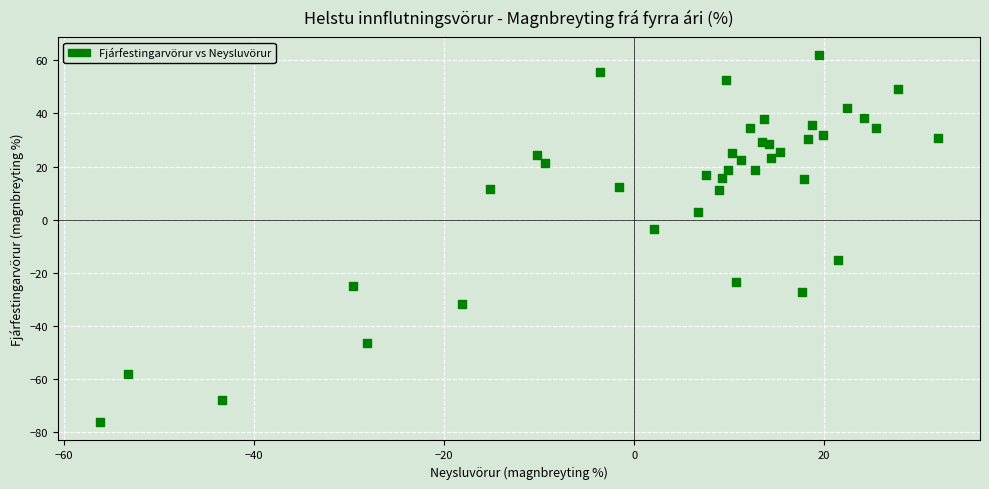

What Y value in the scatter plot is closest to -7?

-3.4